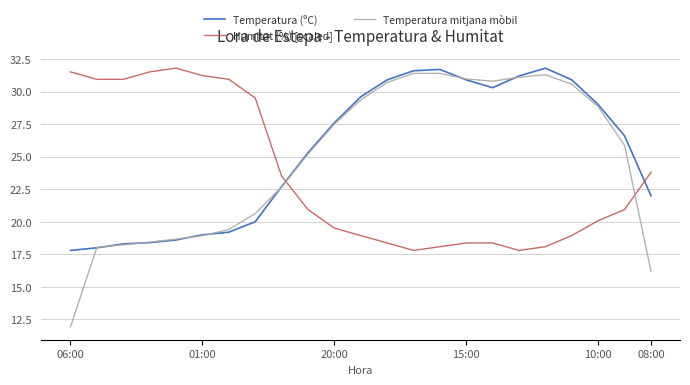

Reading left to right, what are all the values shown in this chart?

Temperatura (ºC): 17.8	18.0	18.3	18.4	18.6	19.0	19.2	20.0	22.7	25.3	27.6	29.6	30.9	31.6	31.7	30.9	30.3	31.2	31.8	30.9	29.0	26.6	22.0
Humitat (%) [scaled]: 31.5	30.9	30.9	31.5	31.8	31.2	30.9	29.5	23.5	20.9	19.5	18.9	18.4	17.8	18.1	18.4	18.4	17.8	18.1	18.9	20.1	20.9	23.8
Temperatura mitjana mòbil: 11.9	18.0	18.2	18.4	18.7	18.9	19.4	20.6	22.7	25.2	27.5	29.4	30.7	31.4	31.4	31.0	30.8	31.1	31.3	30.6	28.8	25.9	16.2